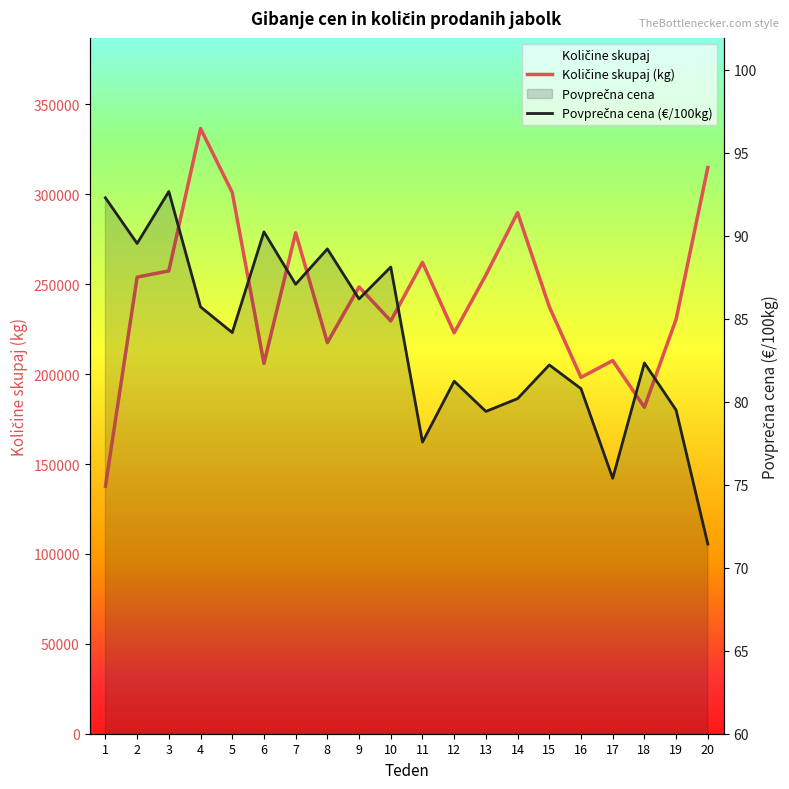

The Povprečna cena (€/100kg) series shows 44.5 at 12. True or false?

False